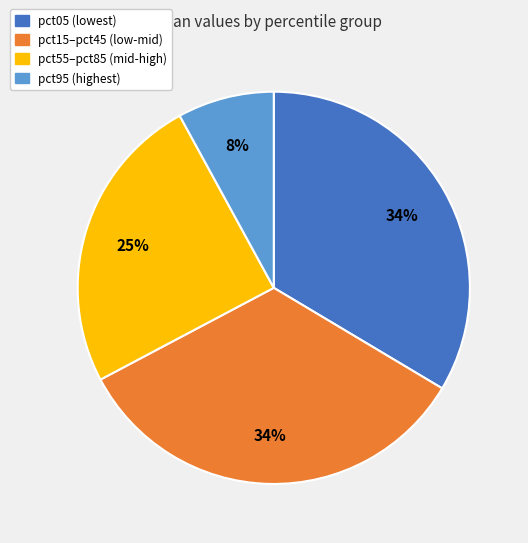

To the nearest percent, what is the difference between the largest and smallest slice percentages?

26%